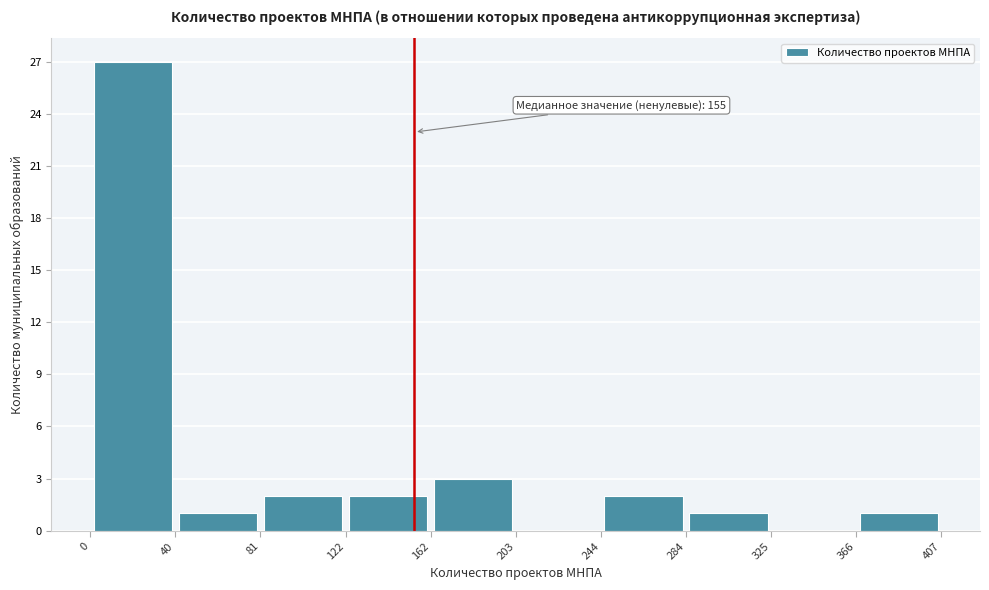

Which range on the x-axis has the tallest bar?

0 to 40